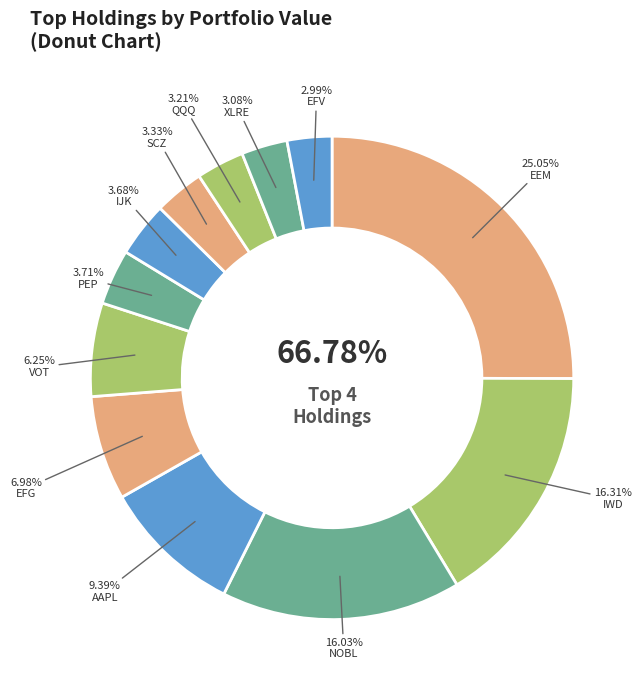

Is IWD the majority of the pie?

No